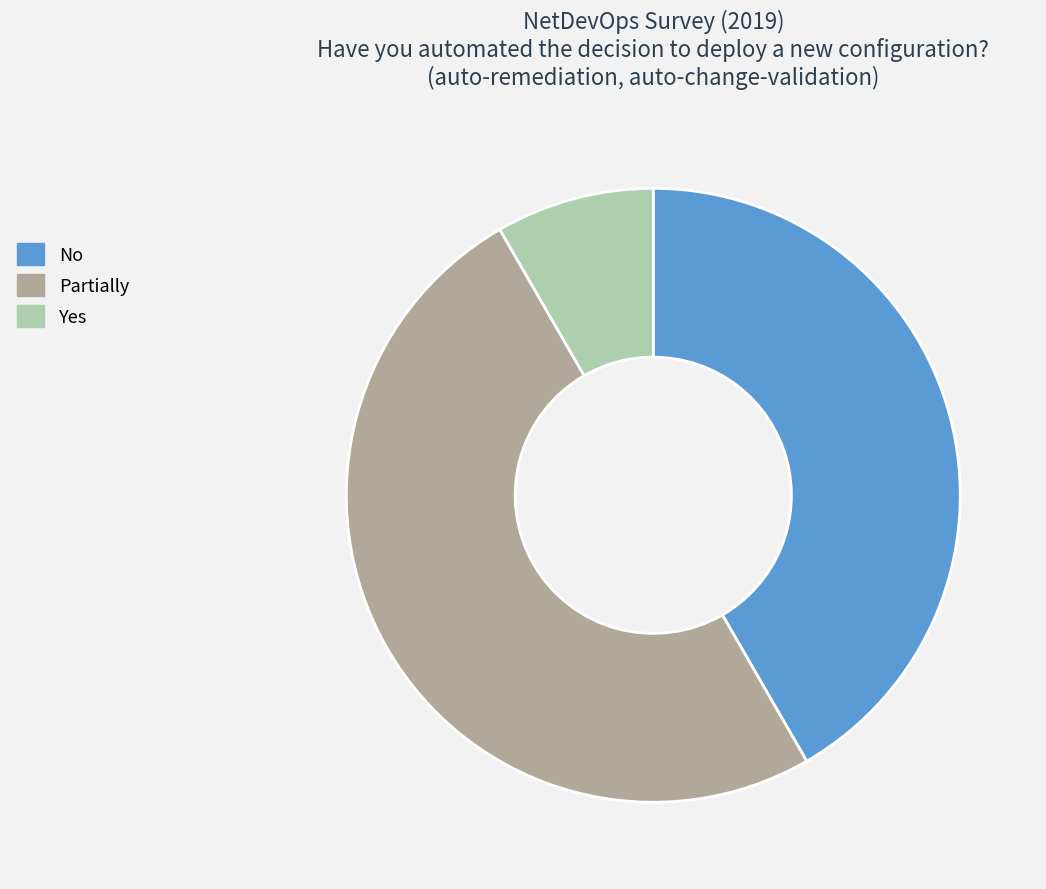

True or false: Yes accounts for 8% of the total.

True